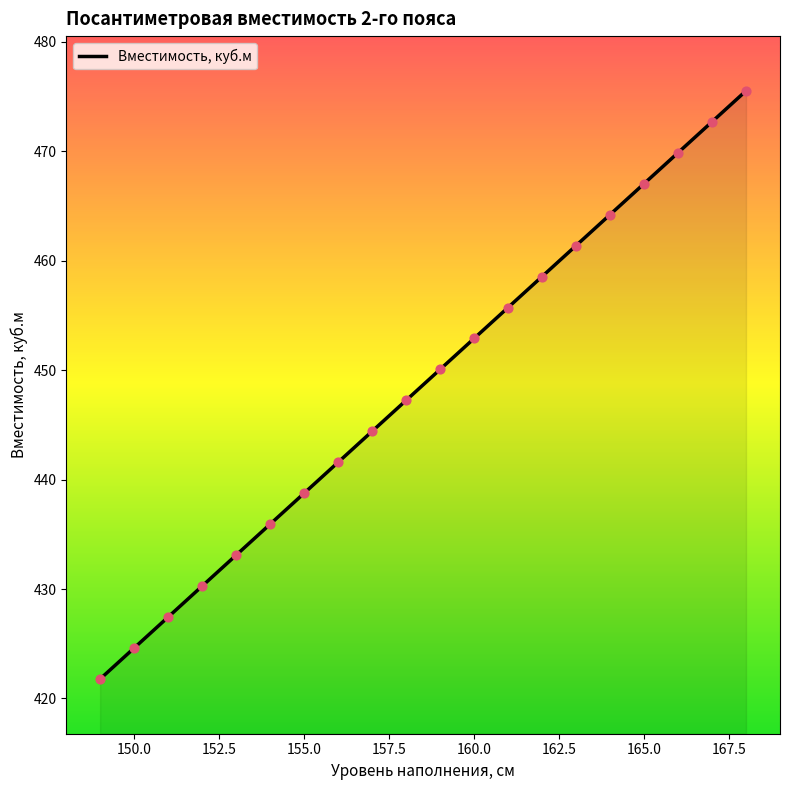

What is the smallest value displayed?

421.8